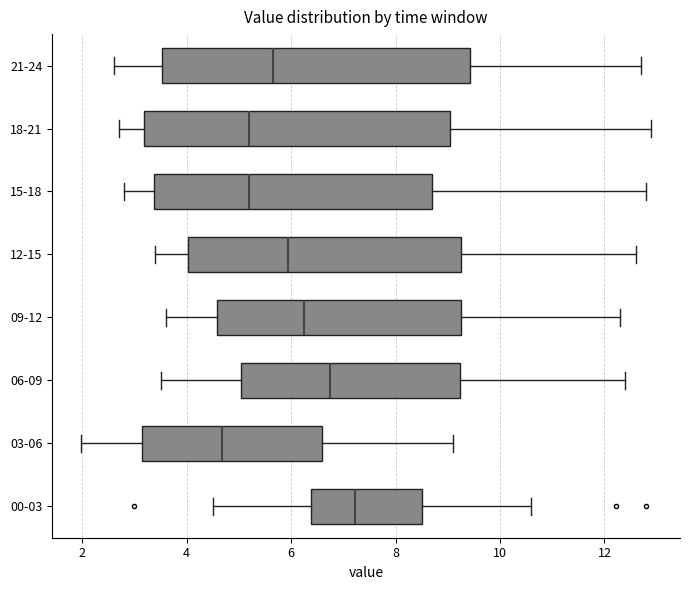

Where does the median line of the box for 18-21 sit on the x-axis? The values are not printed on the chart, so give them approximately, as read against the axis.

5.2